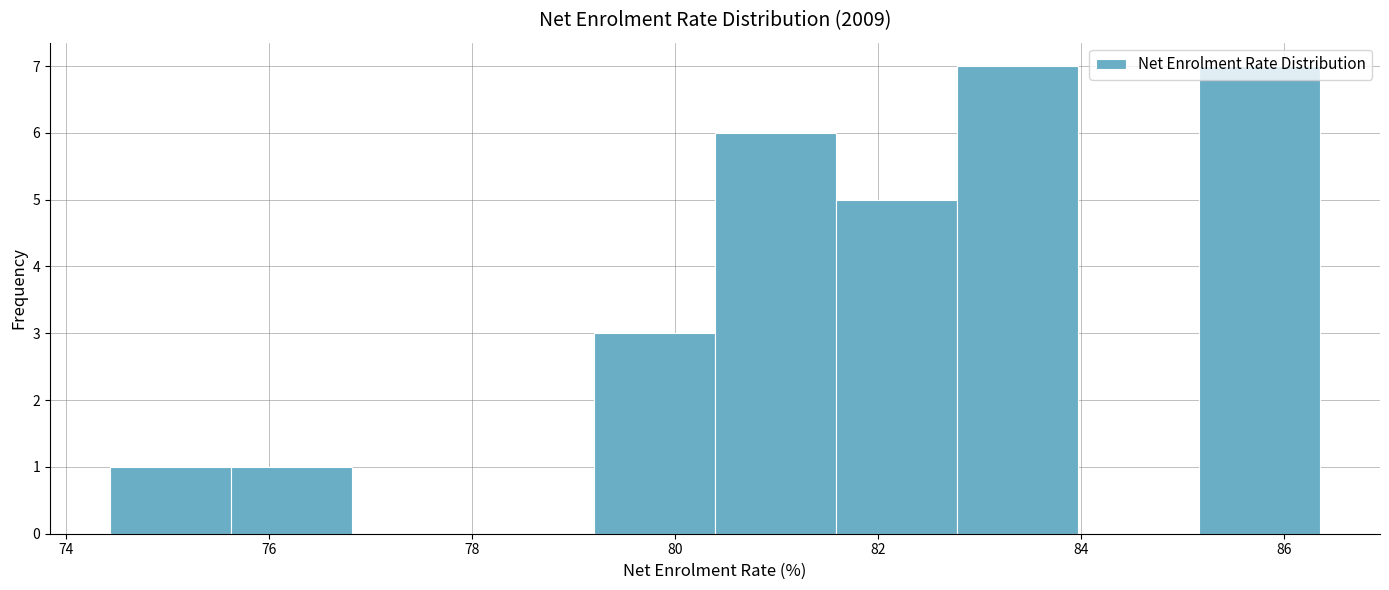

Reading left to right, transcribe this chart: for each bar, give the range it covers on the x-axis and its height. Neither the bar edges nor the heights are printed on the chart, so give them approximately, as read against the axes.

74.4 to 75.6: 1
75.6 to 76.8: 1
76.8 to 78.0: 0
78.0 to 79.2: 0
79.2 to 80.4: 3
80.4 to 81.6: 6
81.6 to 82.8: 5
82.8 to 84.0: 7
84.0 to 85.2: 0
85.2 to 86.4: 7